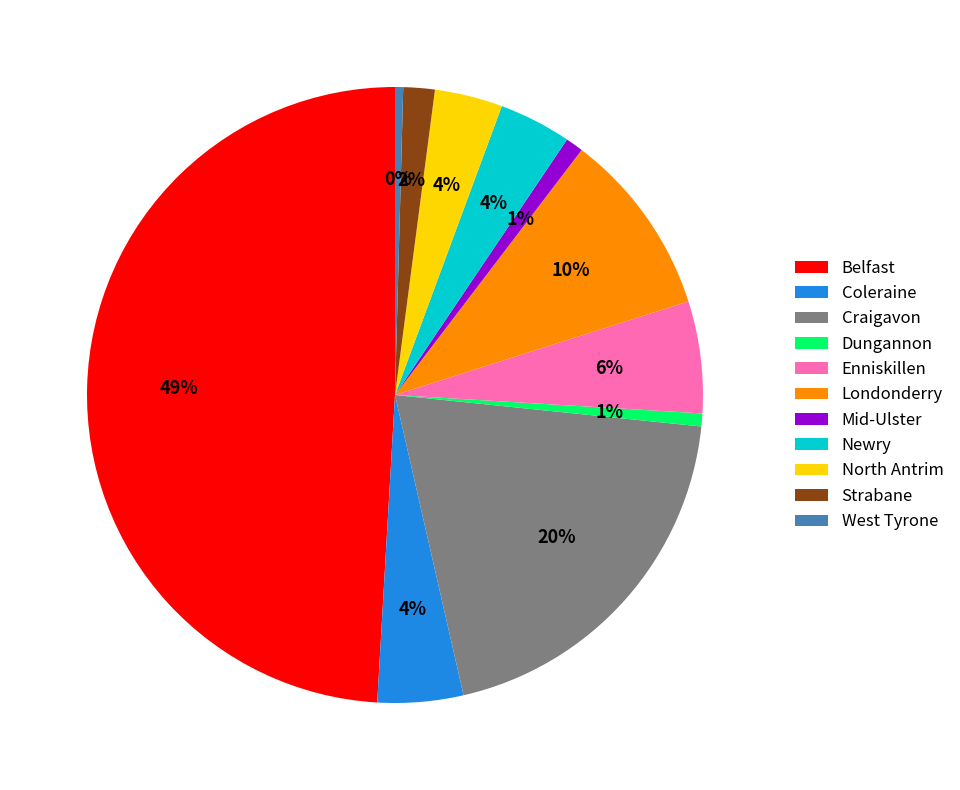

To the nearest percent, what portion does Londonderry represent?

10%